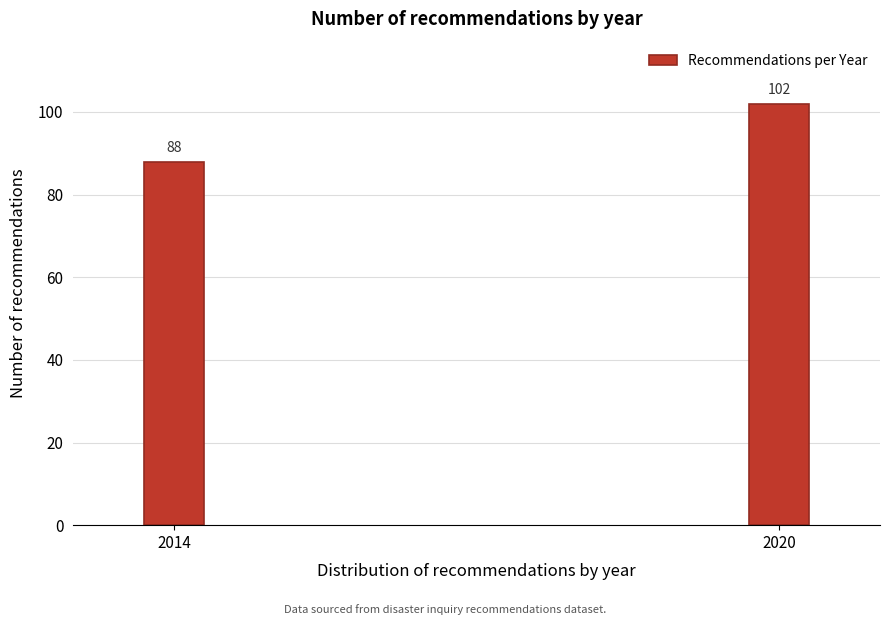

Reading left to right, extract all data points from this chart.

2014=88	2020=102